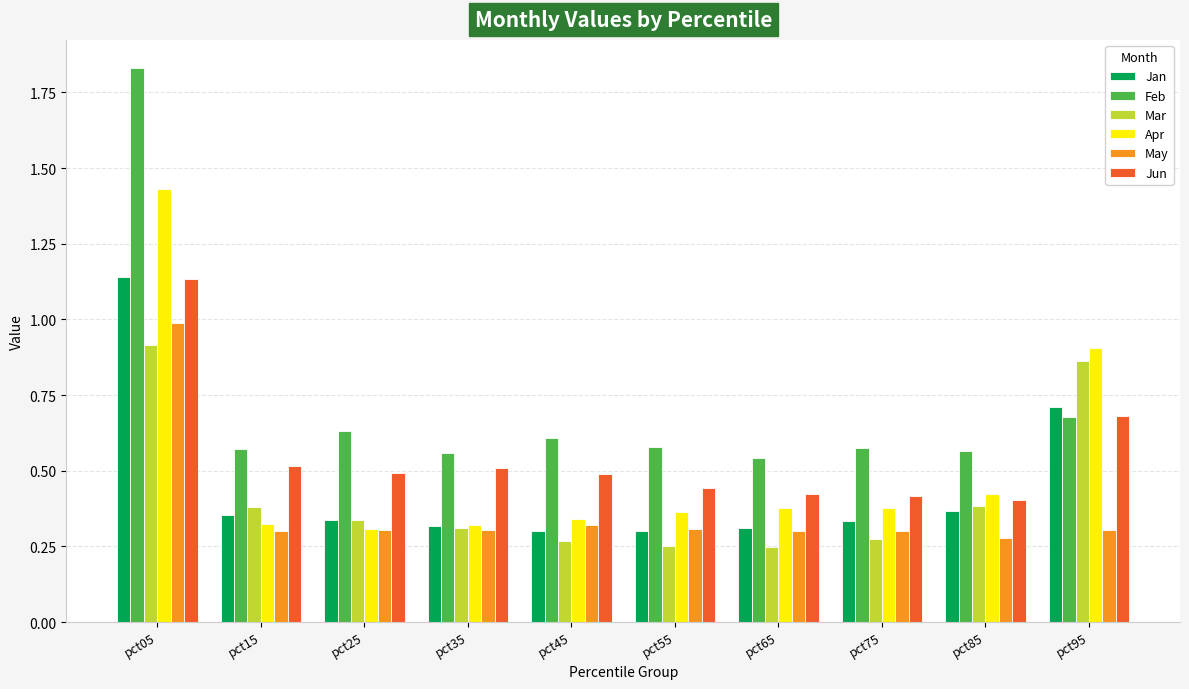

What is the total value across all series at pct25?

2.4